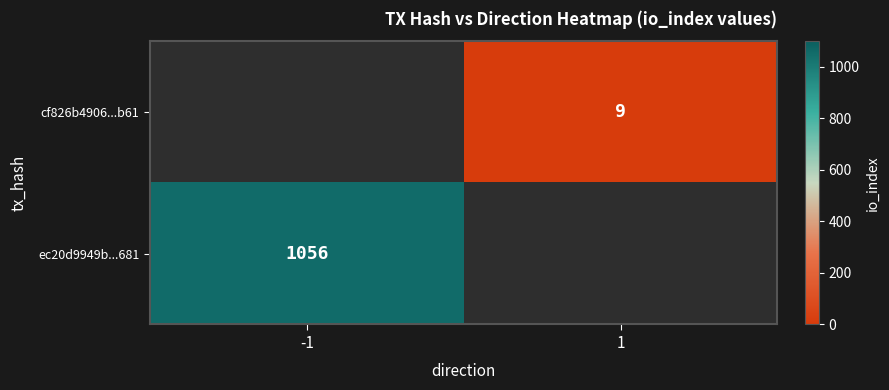

Is the value of cf826b4906...b61 at -1 greater than the value of ec20d9949b...681 at -1?

No